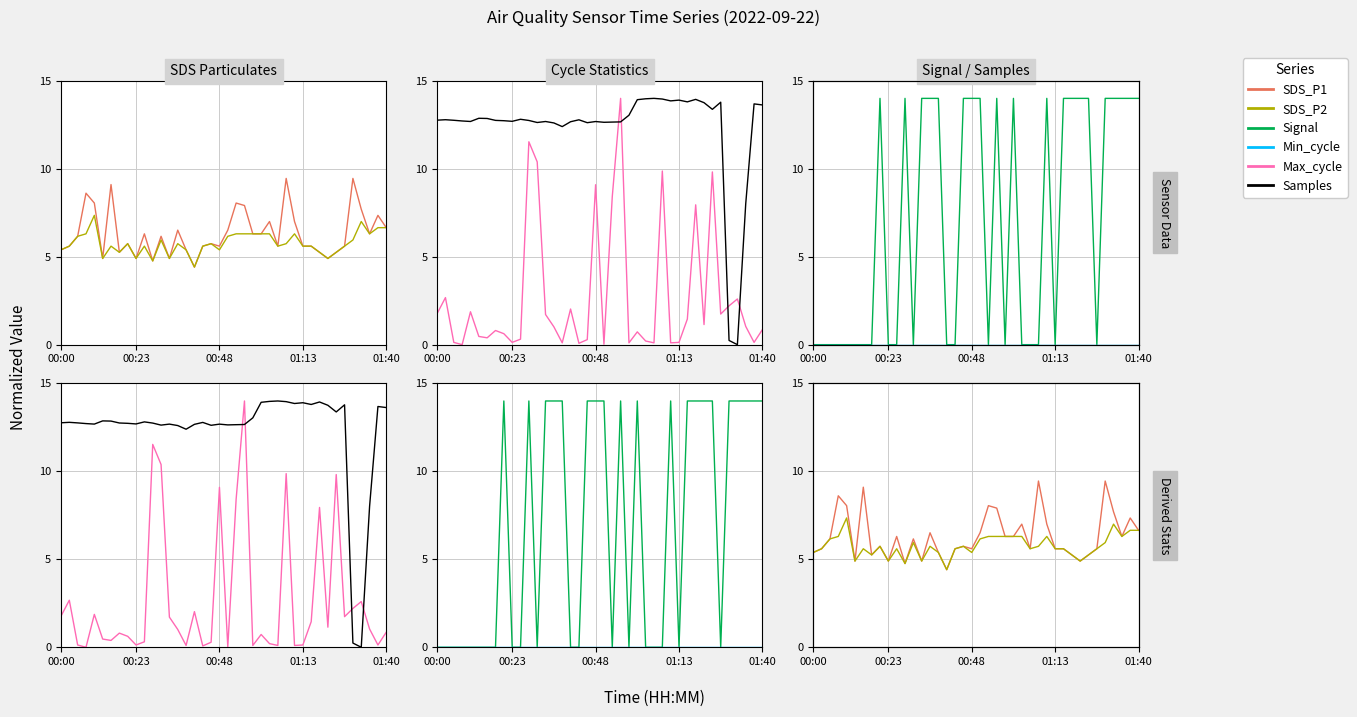

Which series ends up on top after the final intersection of Samples and Signal?

Signal